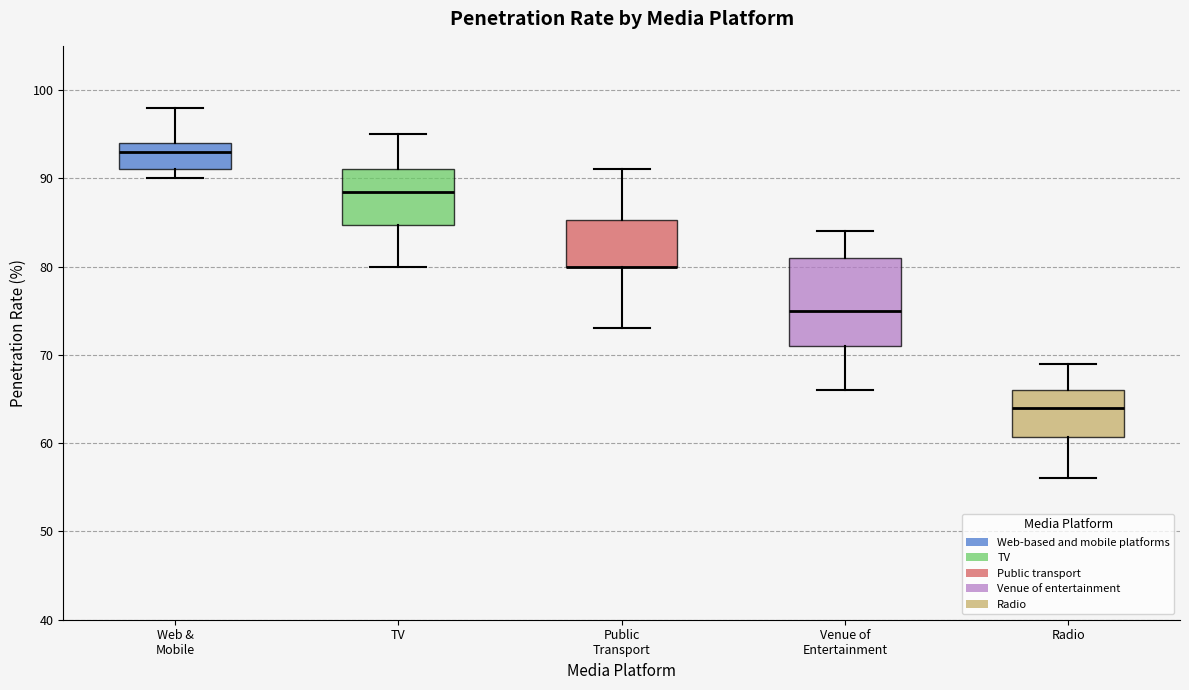

Where is the lower edge of the box for Web & Mobile on the y-axis? The values are not printed on the chart, so give them approximately, as read against the axis.

91